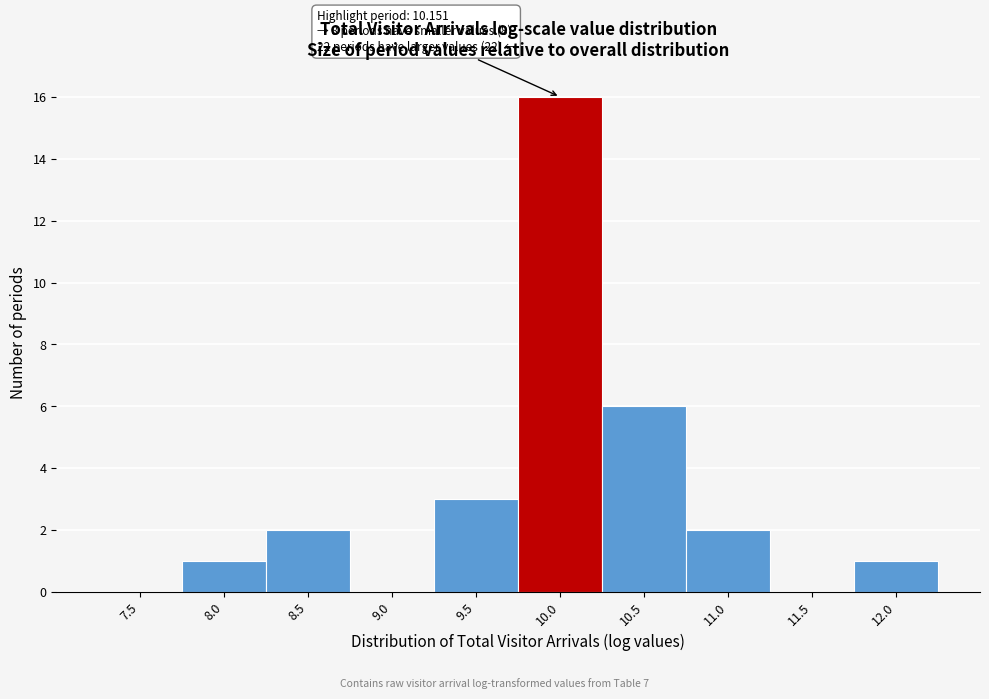

Reading left to right, transcribe all the data shown in this chart.

7.5=0	8.0=1	8.5=2	9.0=0	9.5=3	10.0=16	10.5=6	11.0=2	11.5=0	12.0=1